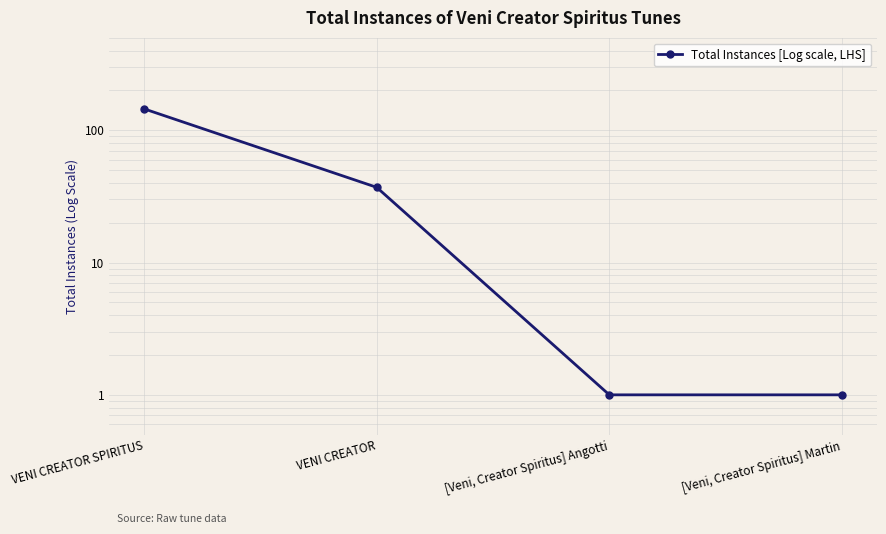

What is the label of the 2nd point from the left?

VENI CREATOR